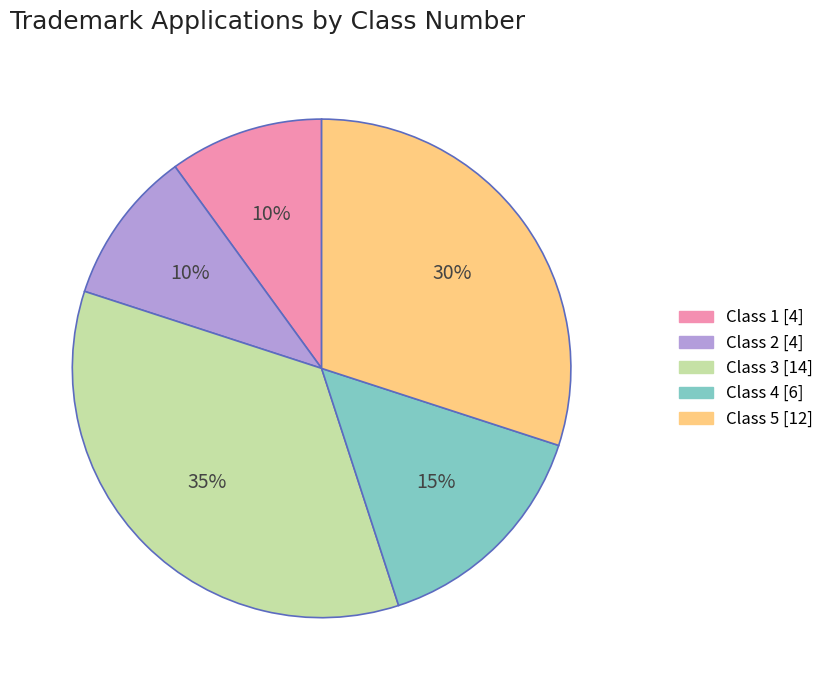

Is there any slice that represents more than half of the pie?

No